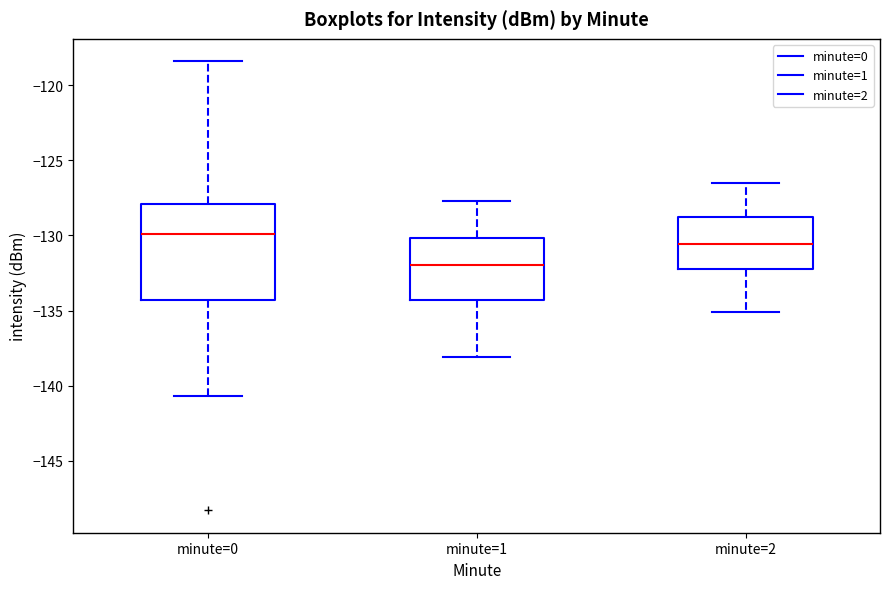

Where does the median line of the box for minute=1 sit on the y-axis? The values are not printed on the chart, so give them approximately, as read against the axis.

-132.0